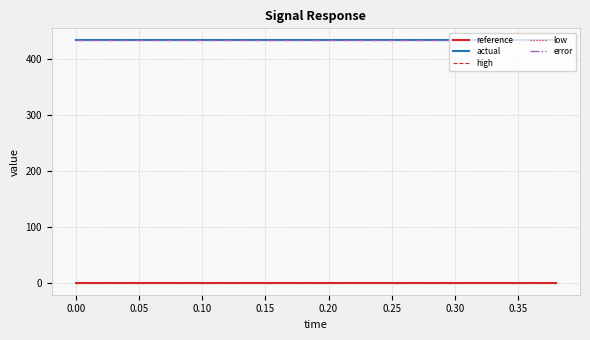

What is the maximum value shown in the chart?

432.3